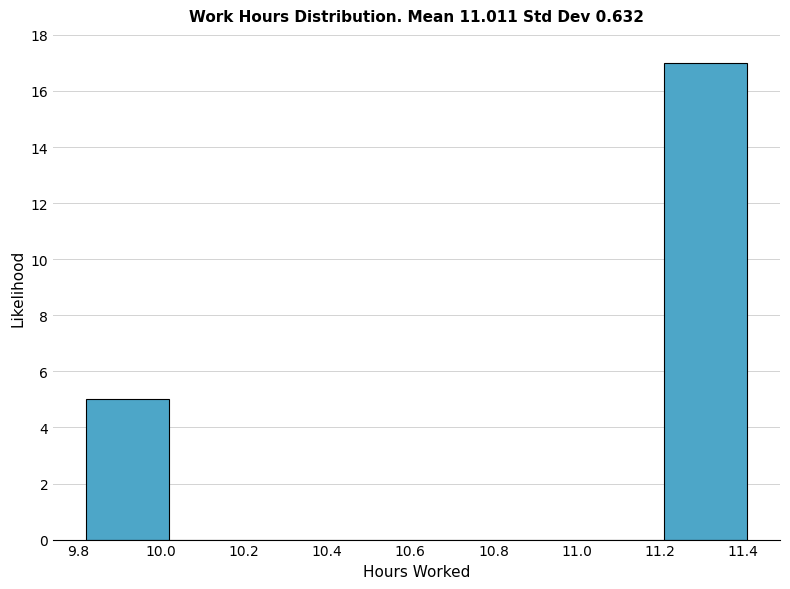

Reading left to right, transcribe this chart: for each bar, give the range it covers on the x-axis and its height. Neither the bar edges nor the heights are printed on the chart, so give them approximately, as read against the axes.

9.82 to 10.02: 5
10.02 to 10.22: 0
10.22 to 10.42: 0
10.42 to 10.62: 0
10.62 to 10.82: 0
10.82 to 11.02: 0
11.02 to 11.22: 0
11.22 to 11.42: 17